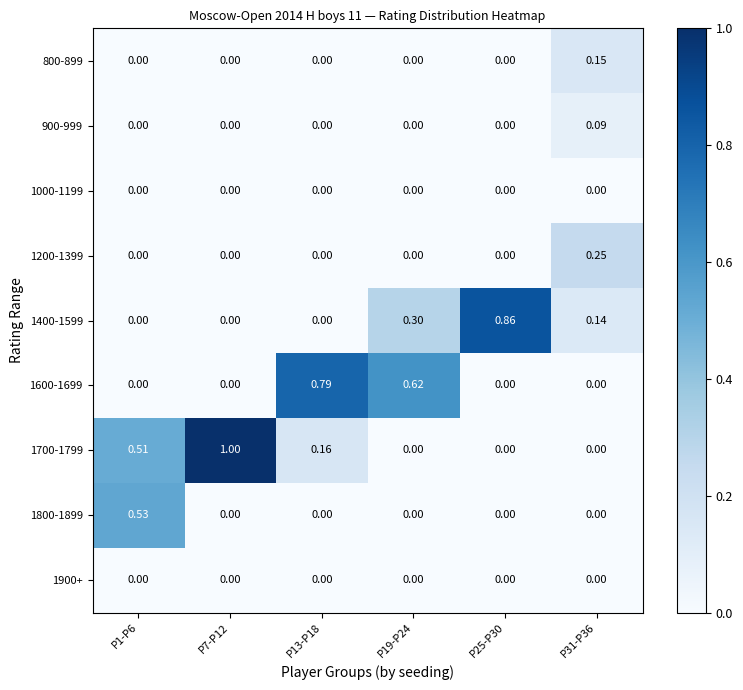

Is the value of 1700-1799 at P7-P12 greater than the value of 1000-1199 at P31-P36?

Yes